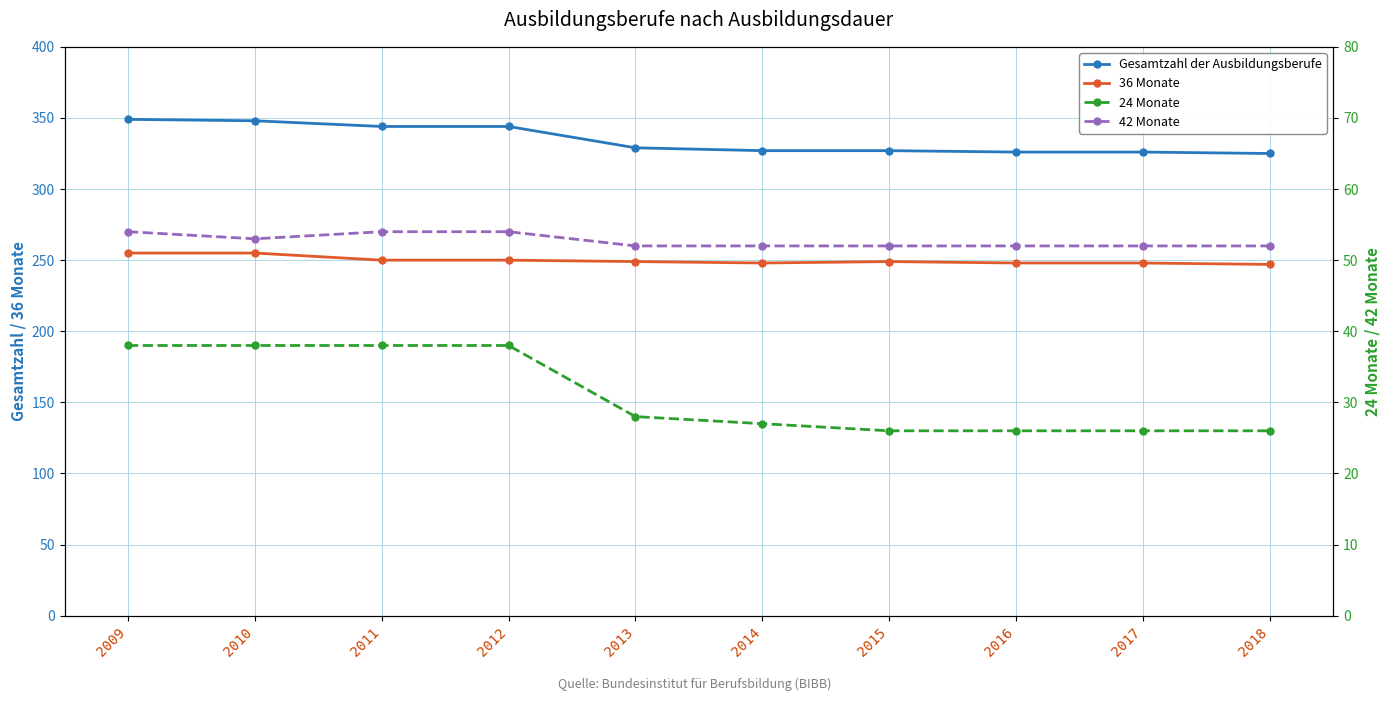

Does the chart display data point markers on the line(s)?

Yes